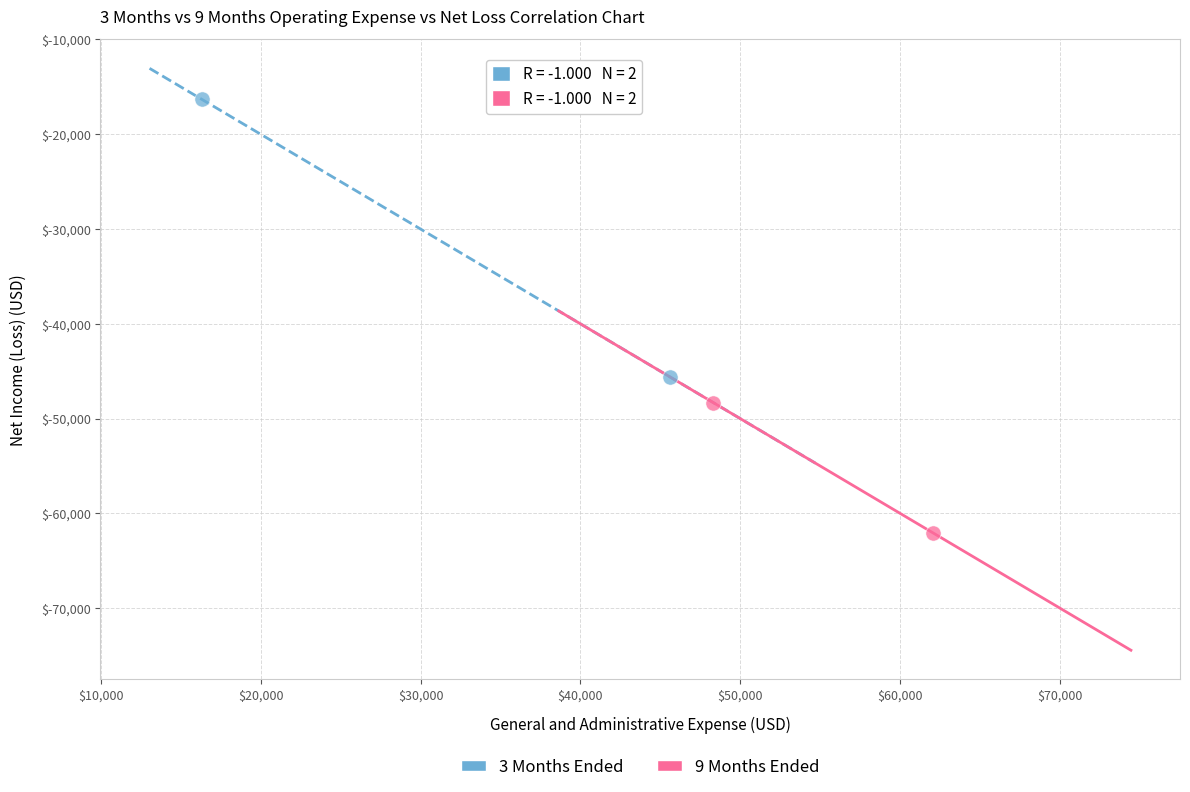

Which series has the widest spread of Y values?

3 Months Ended